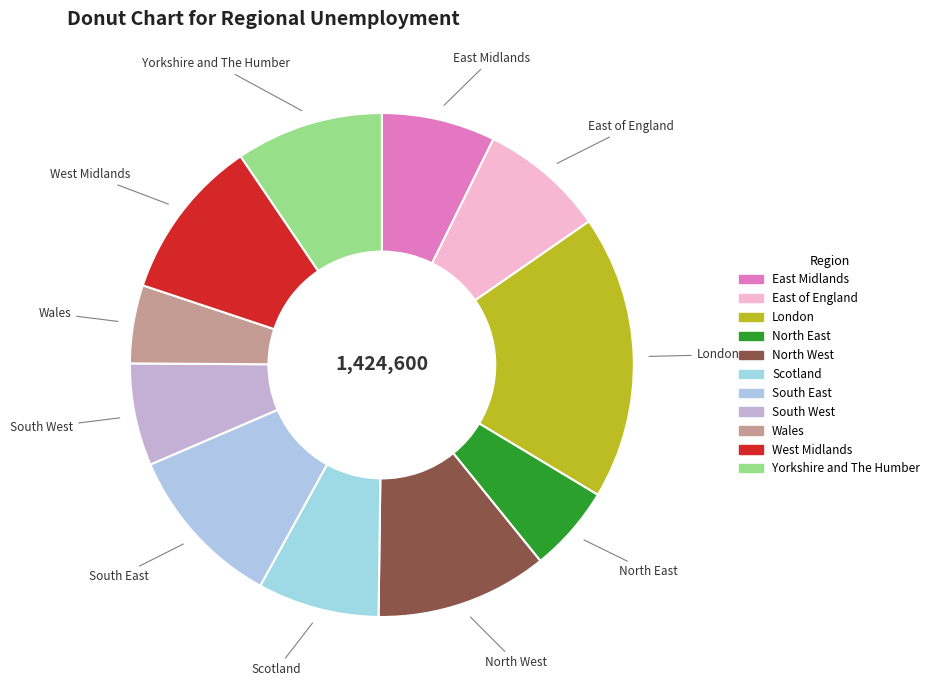

Count the number of slices in the pie.

11